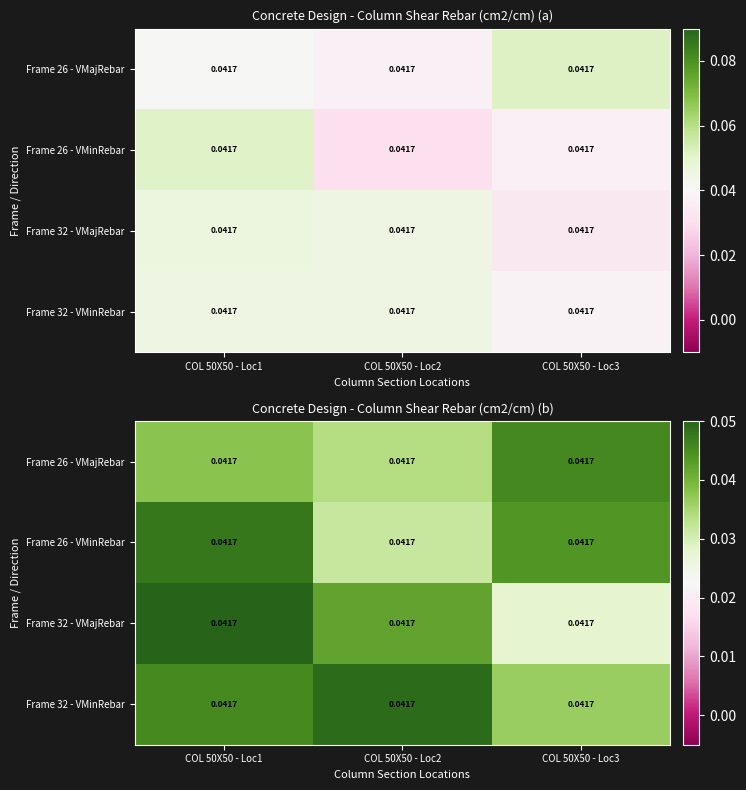

The value of Frame 32 - VMajRebar at COL 50X50 - Loc3 is 0.0. True or false?

False